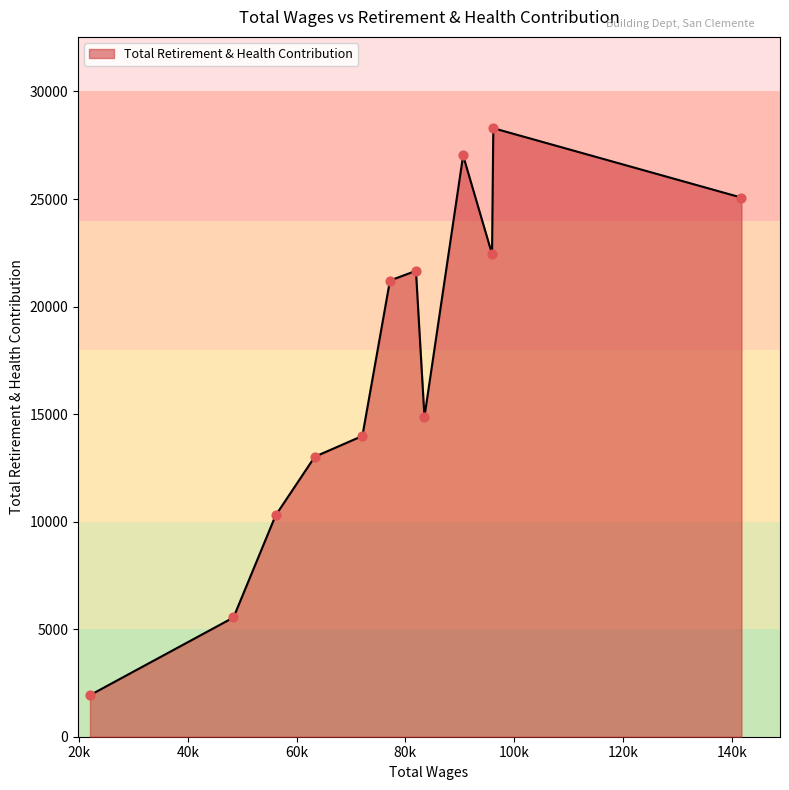

What is the difference between the maximum and minimum values?

26361